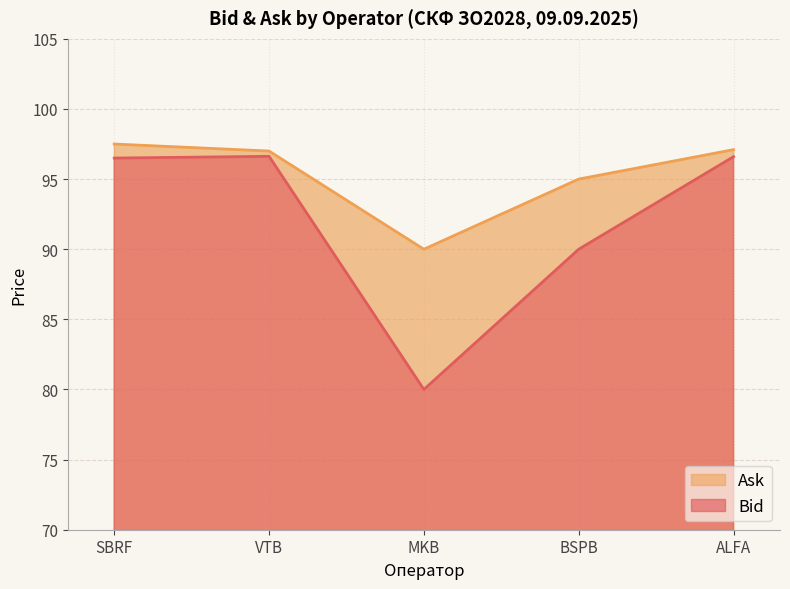

Which series has the largest range (max minus min)?

Bid